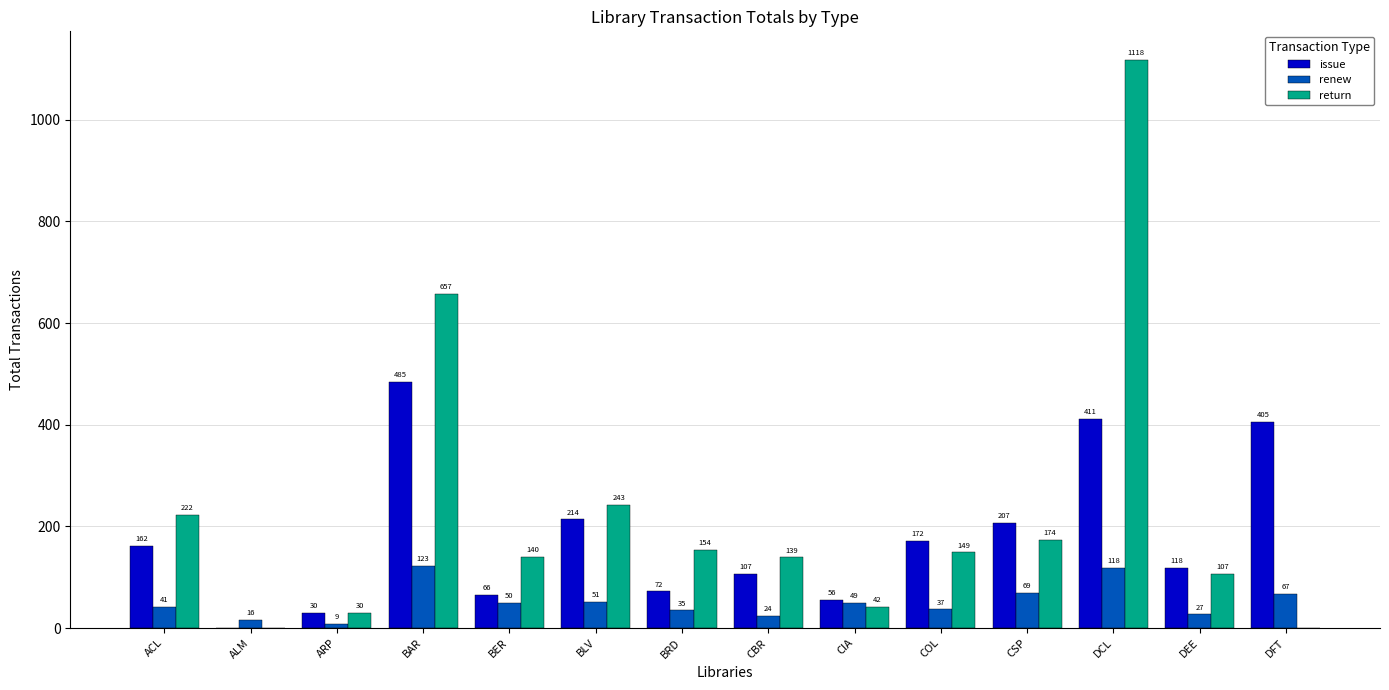

Reading right to left, what are all the values shown in this chart?

issue: 405	118	411	207	172	56	107	72	214	66	485	30	0	162
renew: 67	27	118	69	37	49	24	35	51	50	123	9	16	41
return: 0	107	1118	174	149	42	139	154	243	140	657	30	0	222